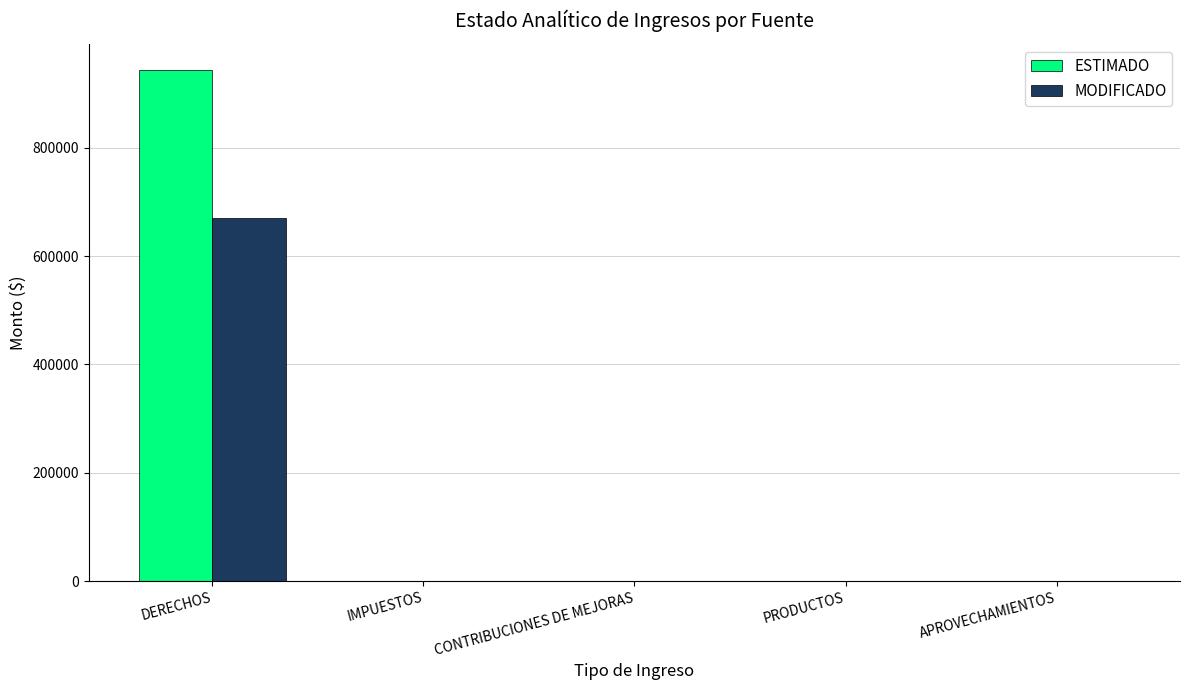

Which series has the largest range (max minus min)?

ESTIMADO